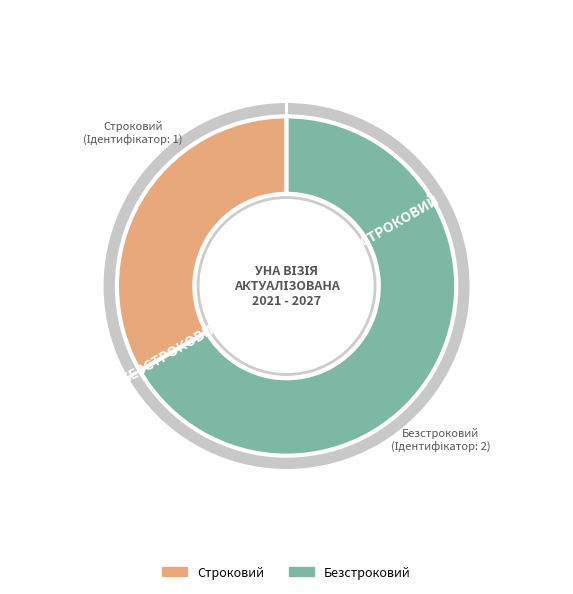

What percentage do Безстроковий and Строковий together represent?

100.0%